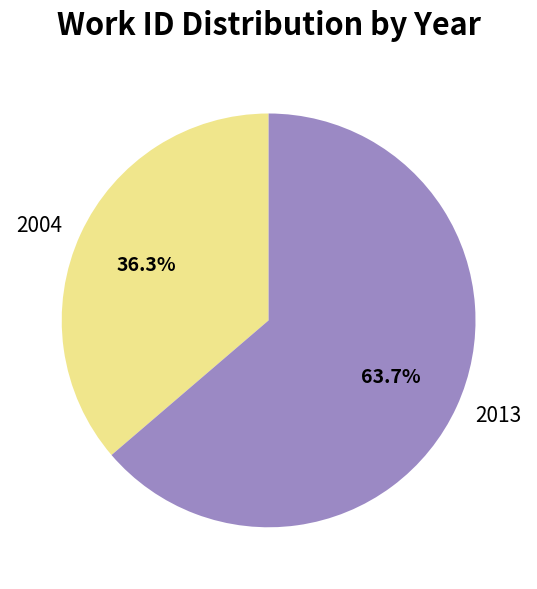

Count the number of slices in the pie.

2